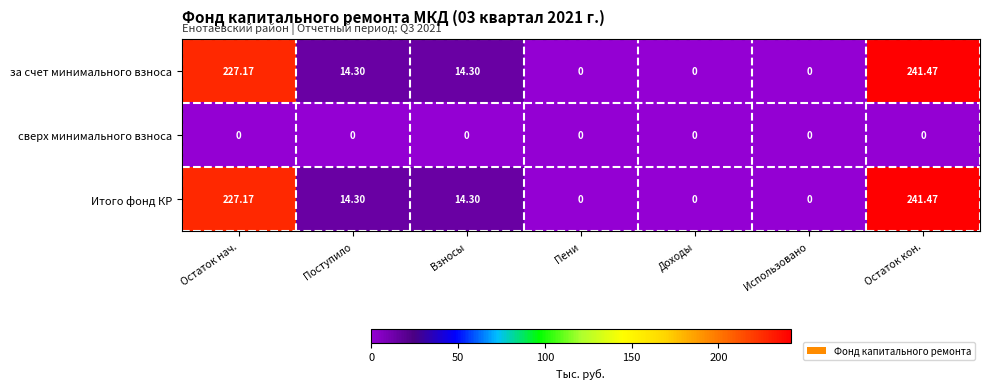

Which category has the highest value in the за счет минимального взноса series?

Остаток кон.